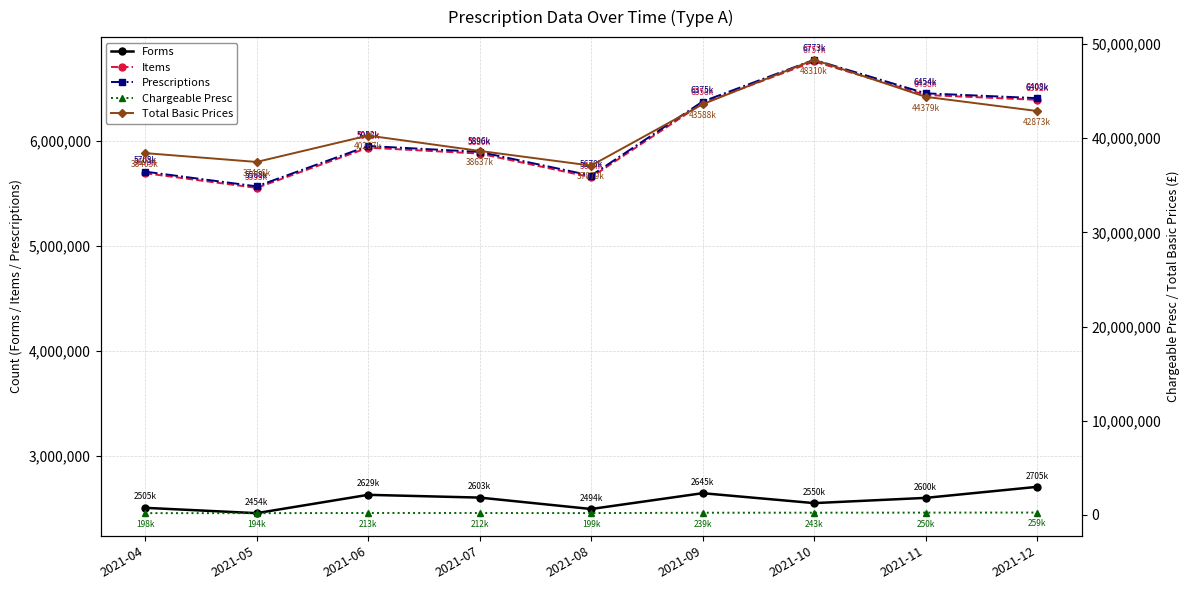

What is the minimum value shown in the chart?

194262